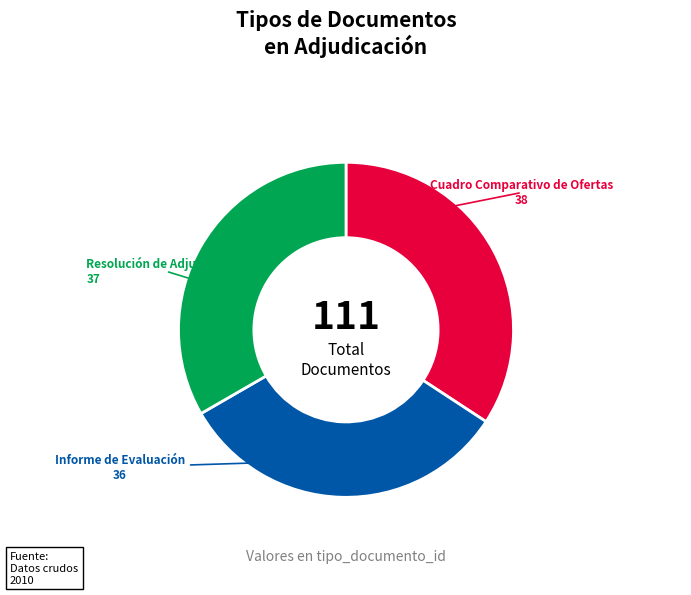

Rank the categories by value from lowest to highest.

Informe de Evaluación, Resolución de Adjudicación, Cuadro Comparativo de Ofertas